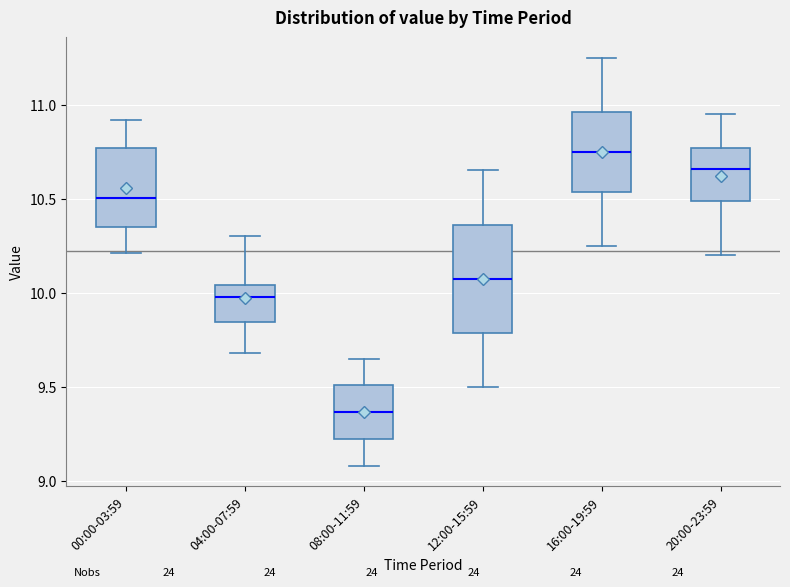

Which box has the lowest median line?

08:00-11:59